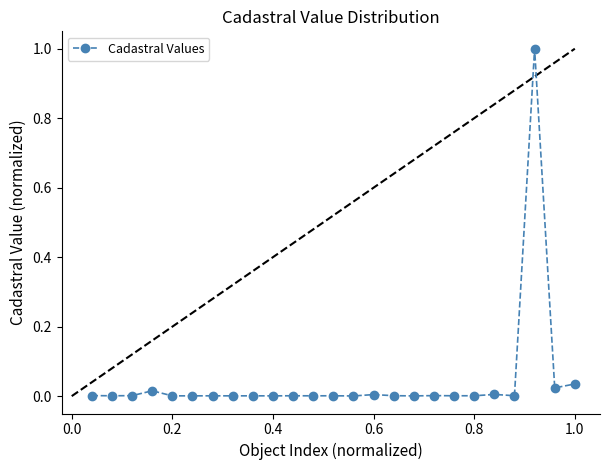

True or false: the data has more than 1 interior local peaks.

True